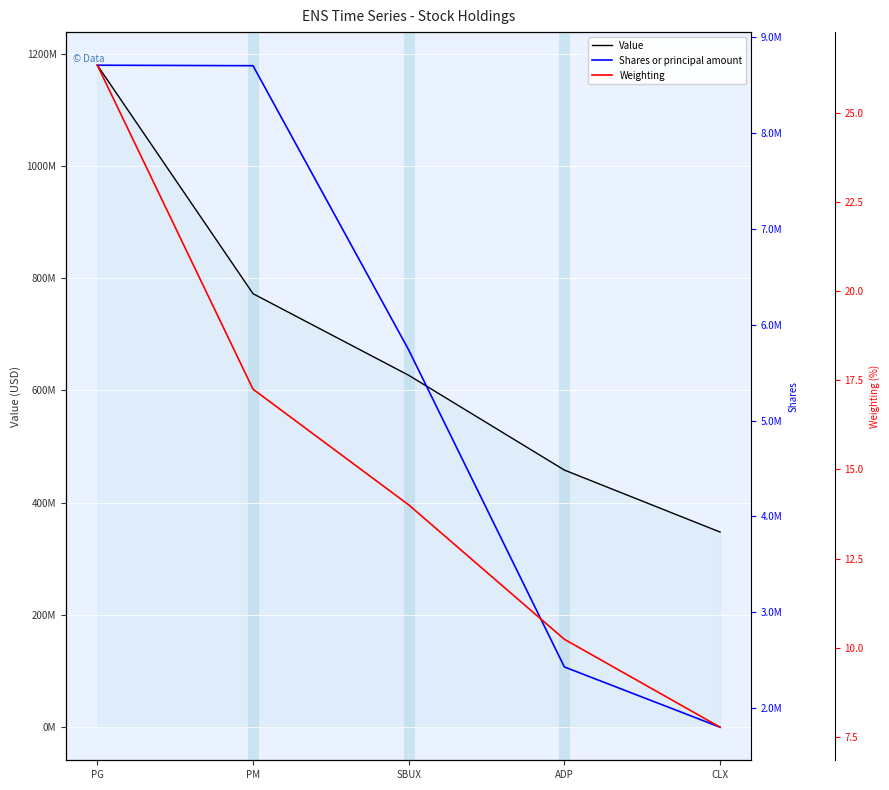

What is the minimum value shown in the chart?

7.8